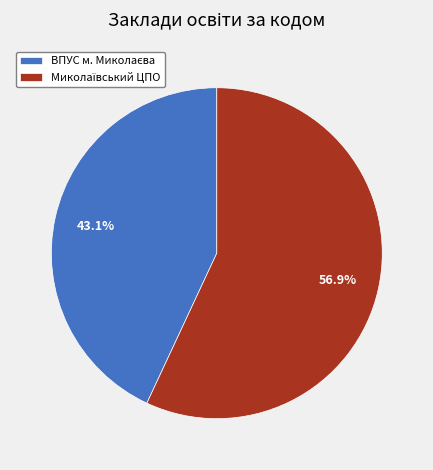

Is there a majority slice in this chart?

Yes